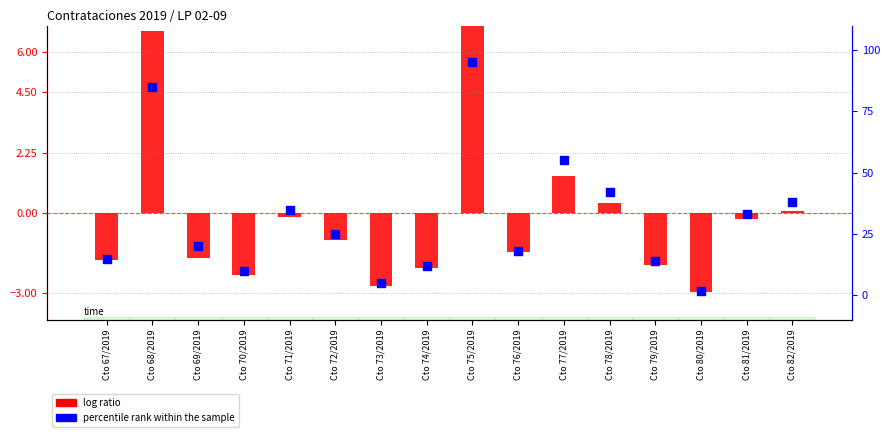

Which series has the largest Y range (max minus min)?

percentile rank within the sample